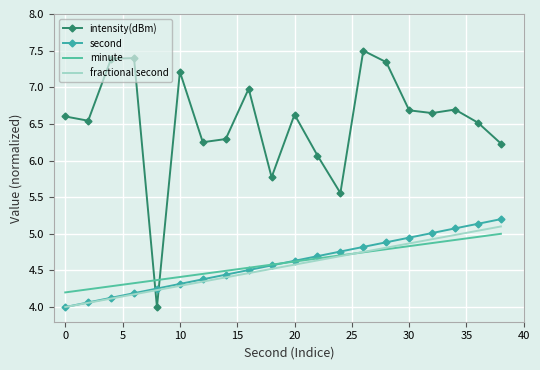

Which series has the largest range (max minus min)?

intensity(dBm)